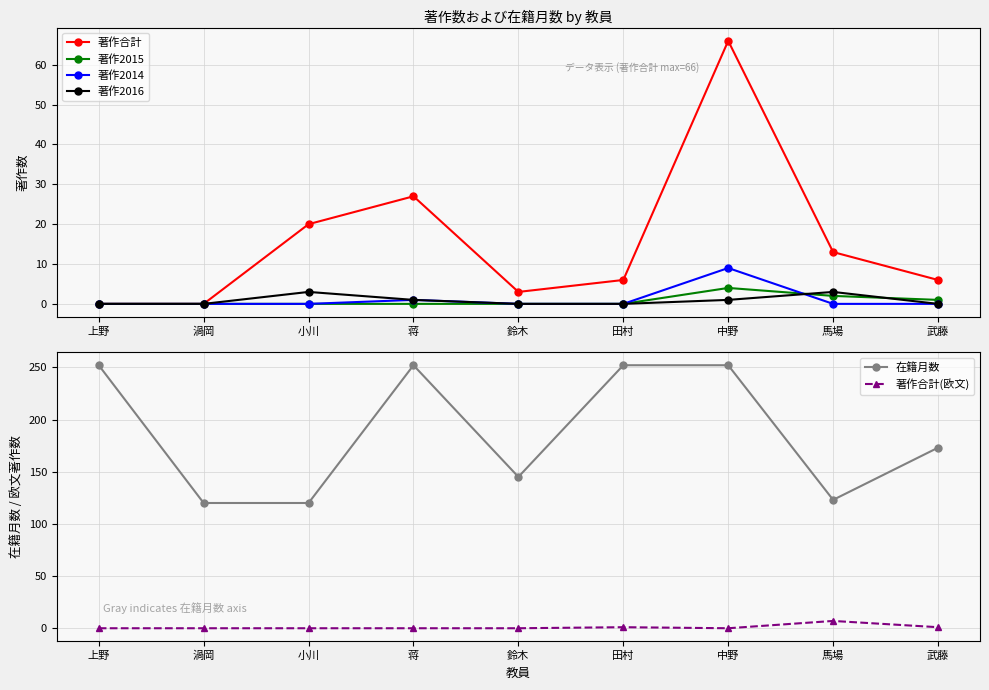

Where do 著作合計(欧文) and 著作2014 first cross each other?

田村 and 中野